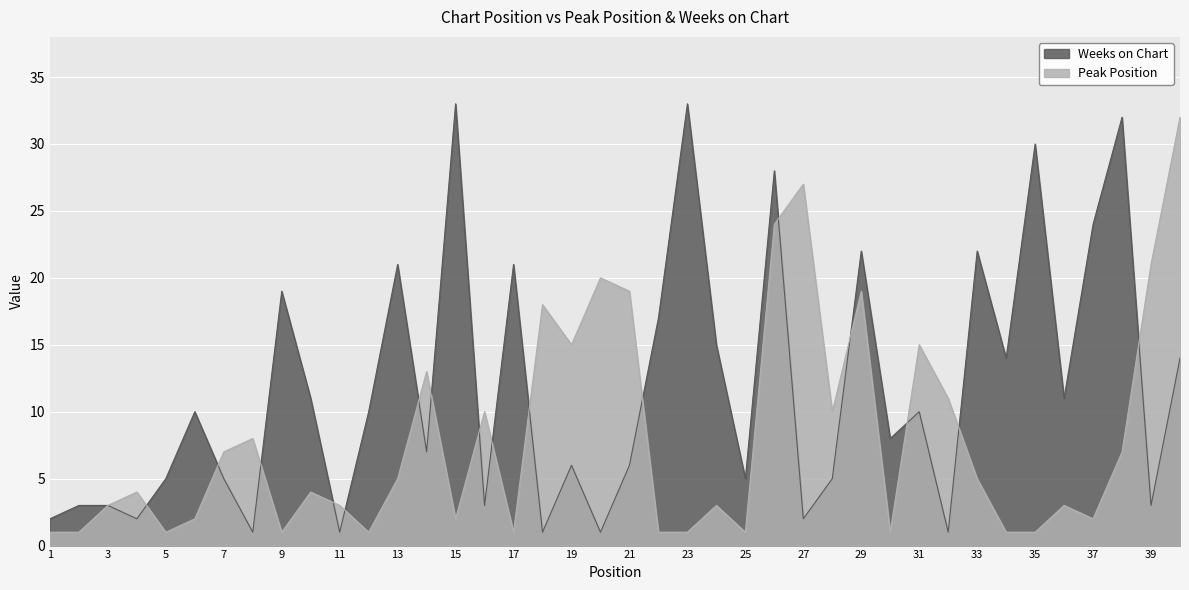

How many data points in Weeks on Chart are above 10?

17